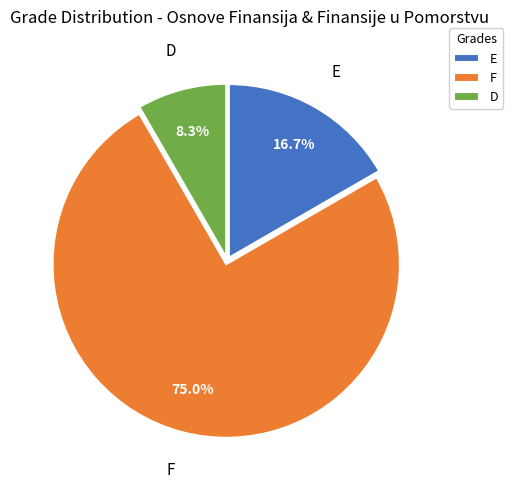

Rank the categories by value from lowest to highest.

D, E, F